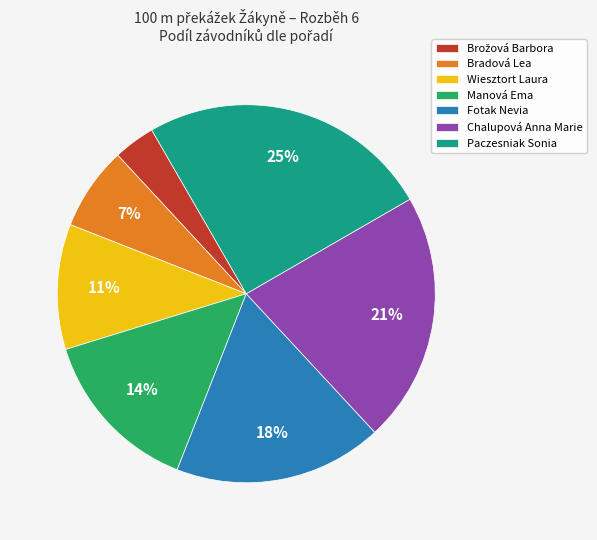

Which has a higher value, Manová Ema or Fotak Nevia?

Fotak Nevia